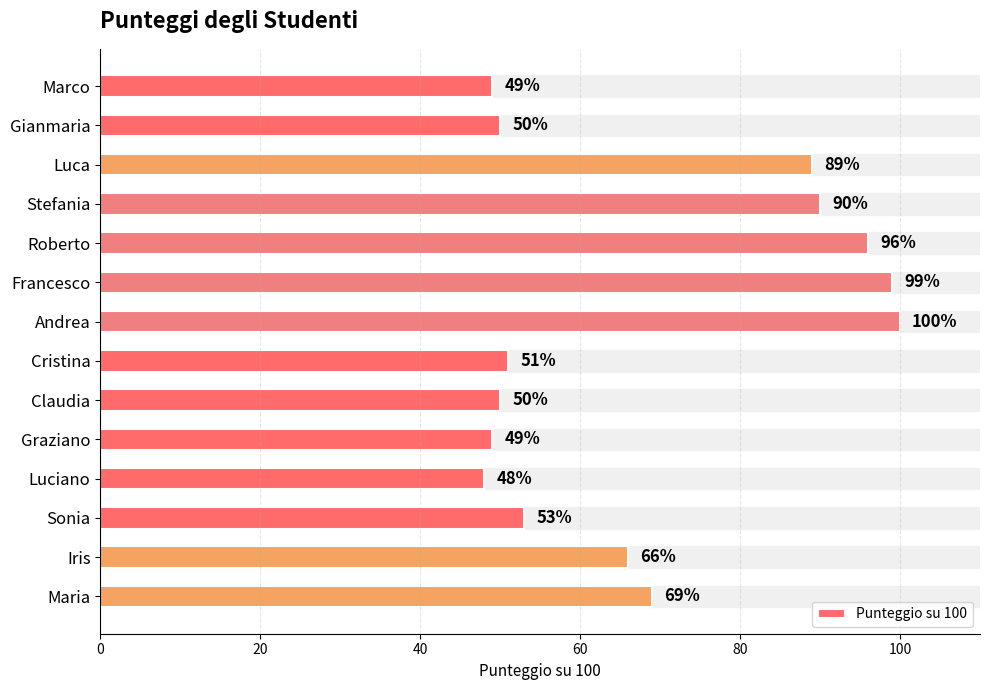

Does the chart contain stacked bars?

No